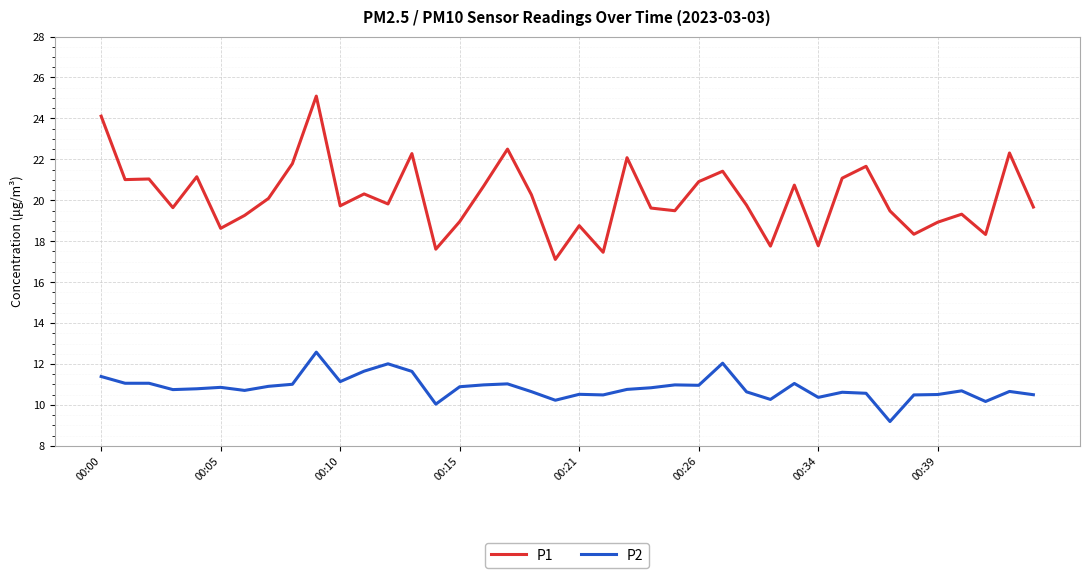

True or false: P1 and P2 intersect in this chart.

False